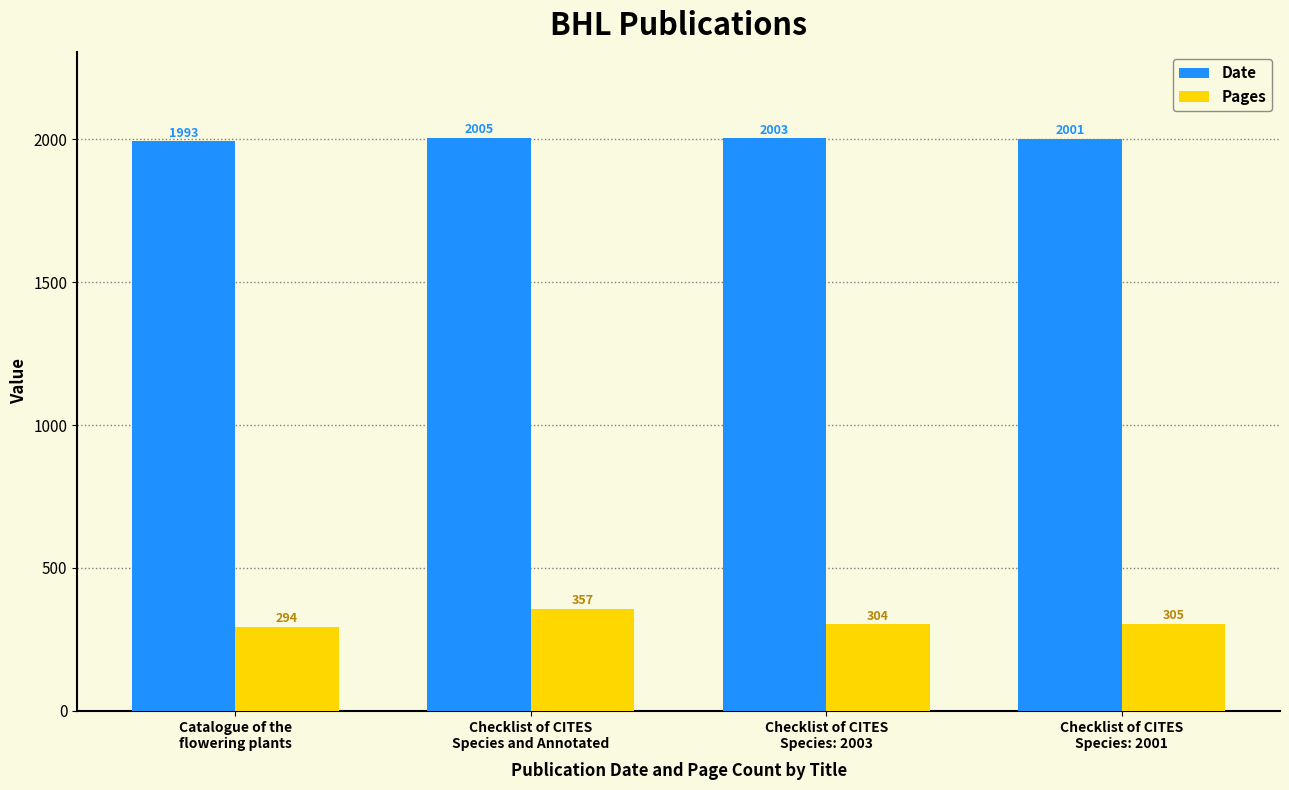

Is the value of Pages at Checklist of CITES
Species: 2003 greater than the value of Date at Catalogue of the
flowering plants?

No